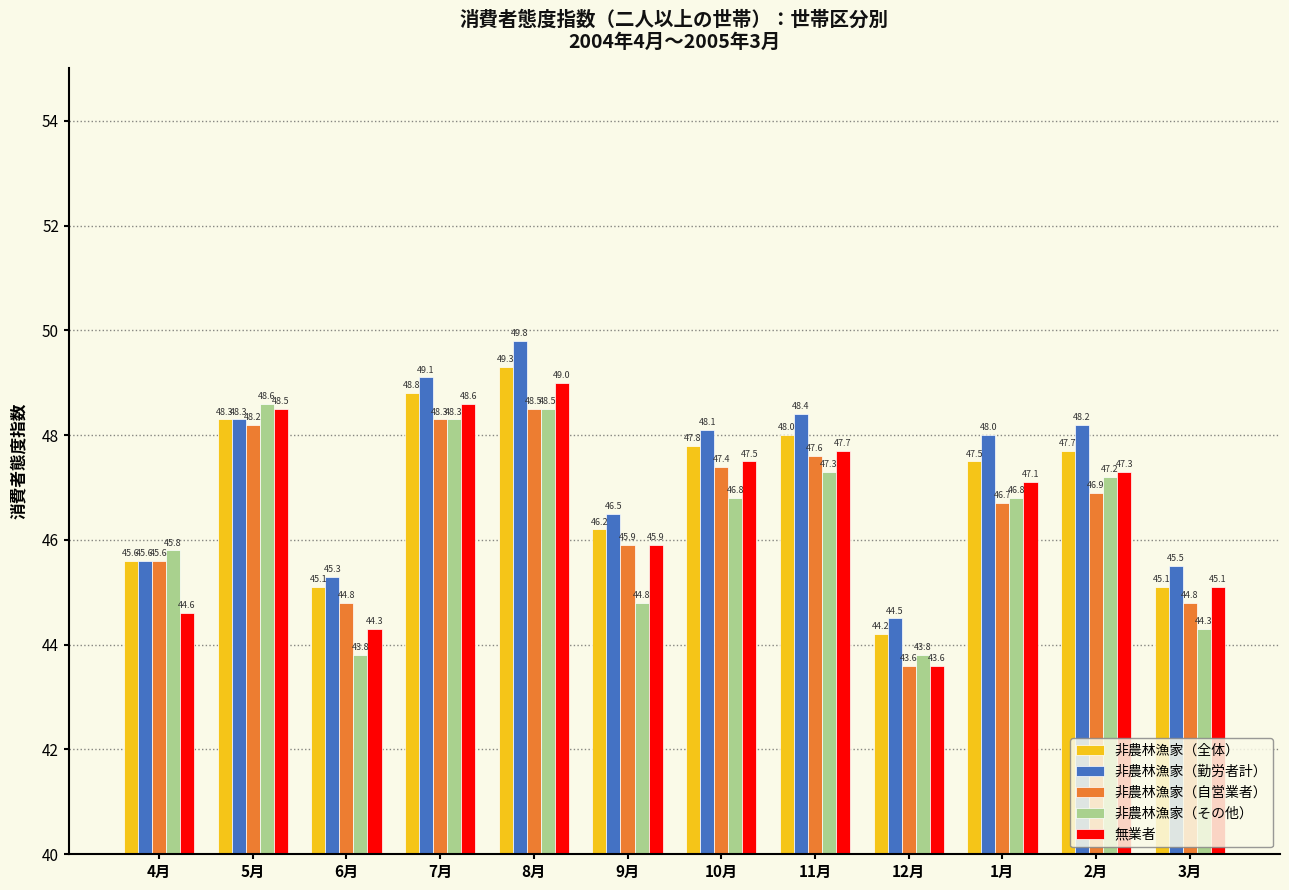

How many data points in 非農林漁家（全体） are above 47?

7